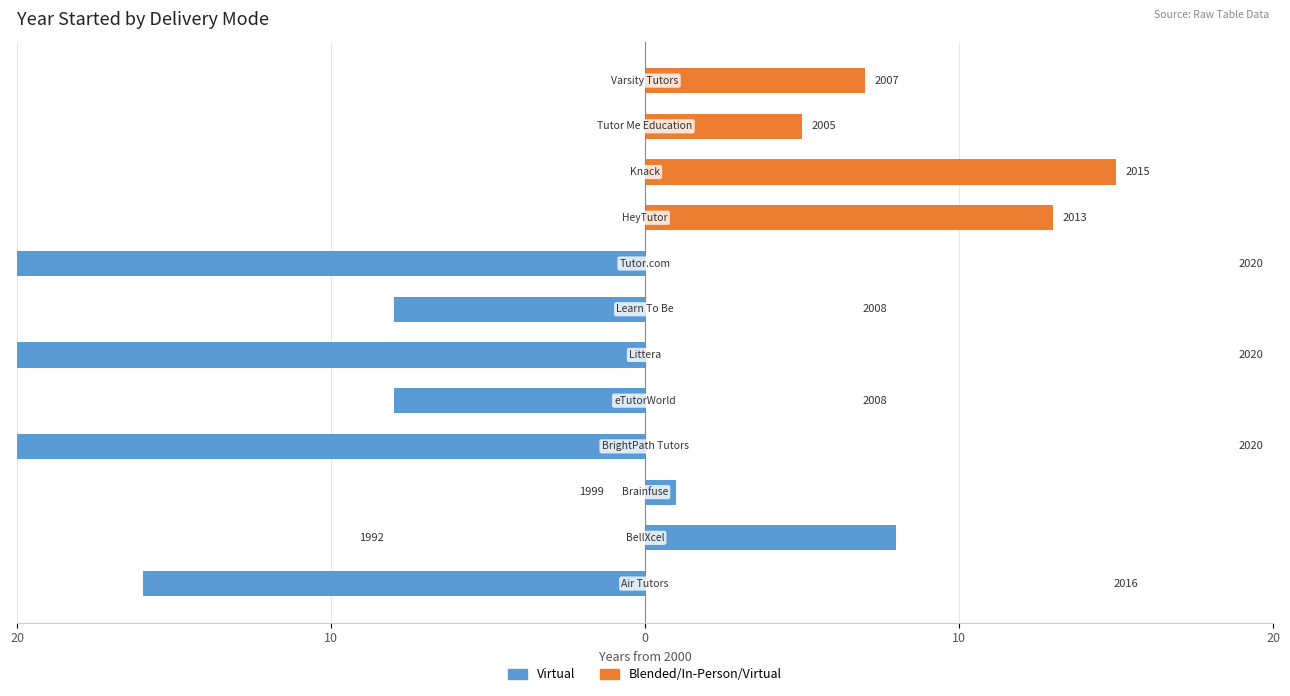

The value of Virtual at 5 is -35. True or false?

False